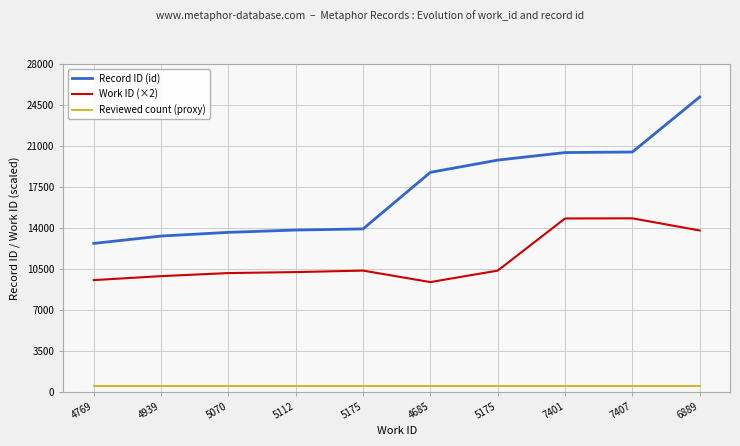

What is the label of the 7th point from the left?

5175